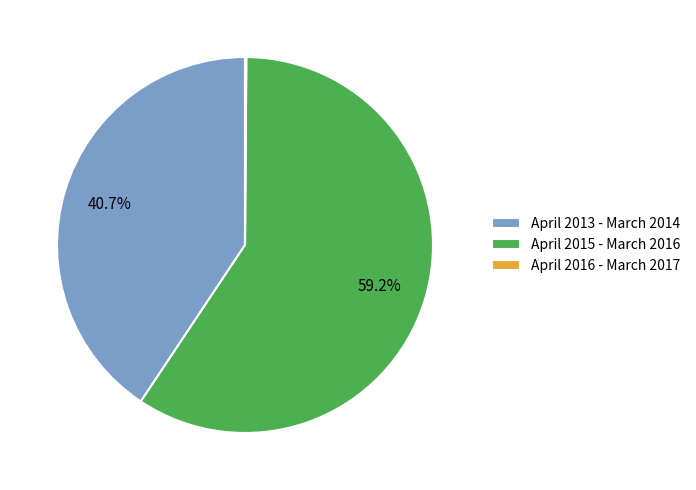

Is it true that April 2015 - March 2016 is 52% of the pie?

False